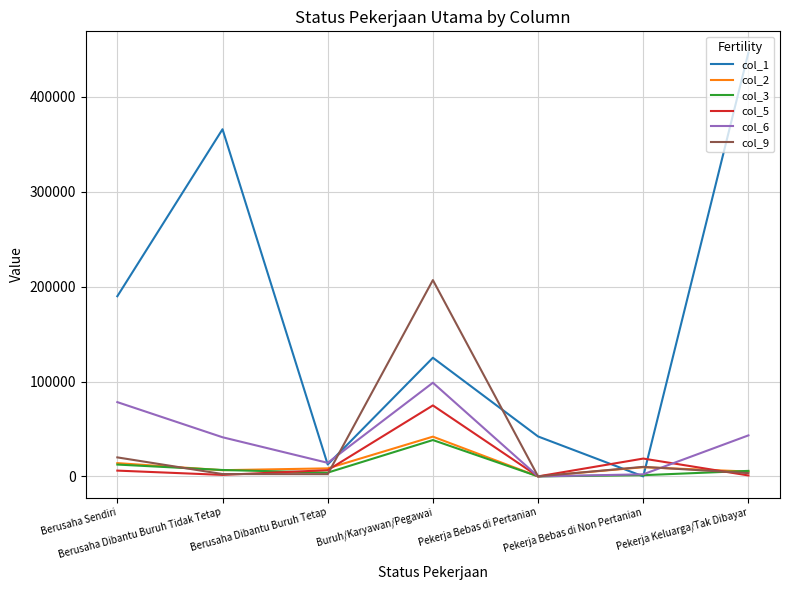

Where is the first local maximum for col_3?

Buruh/Karyawan/Pegawai